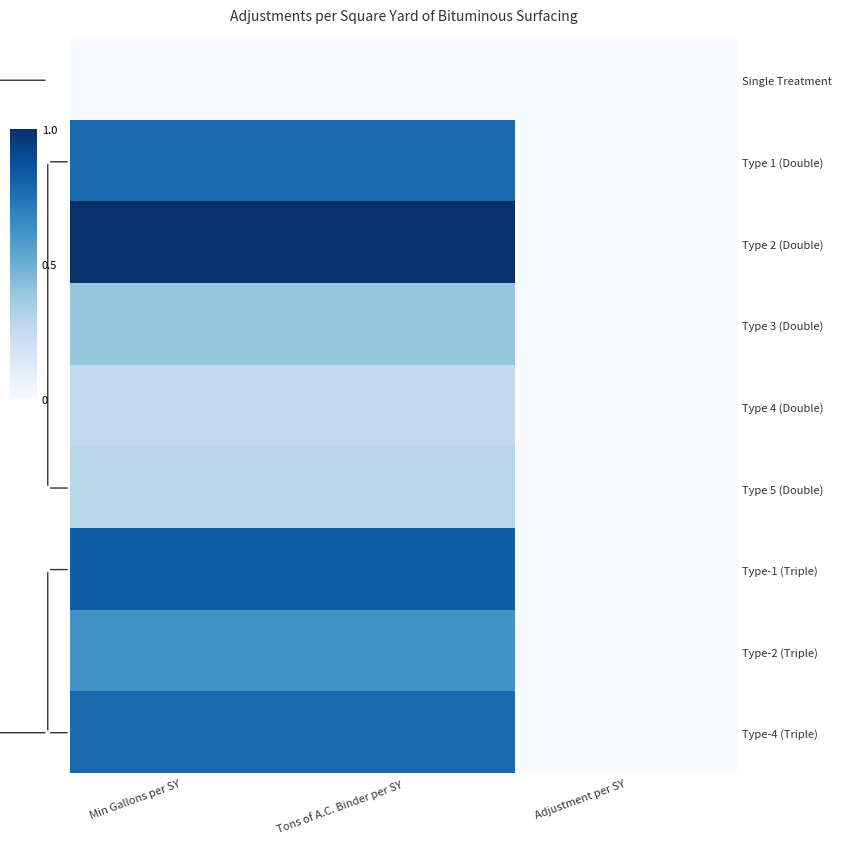

Which series has the largest range (max minus min)?

Type 2 (Double)